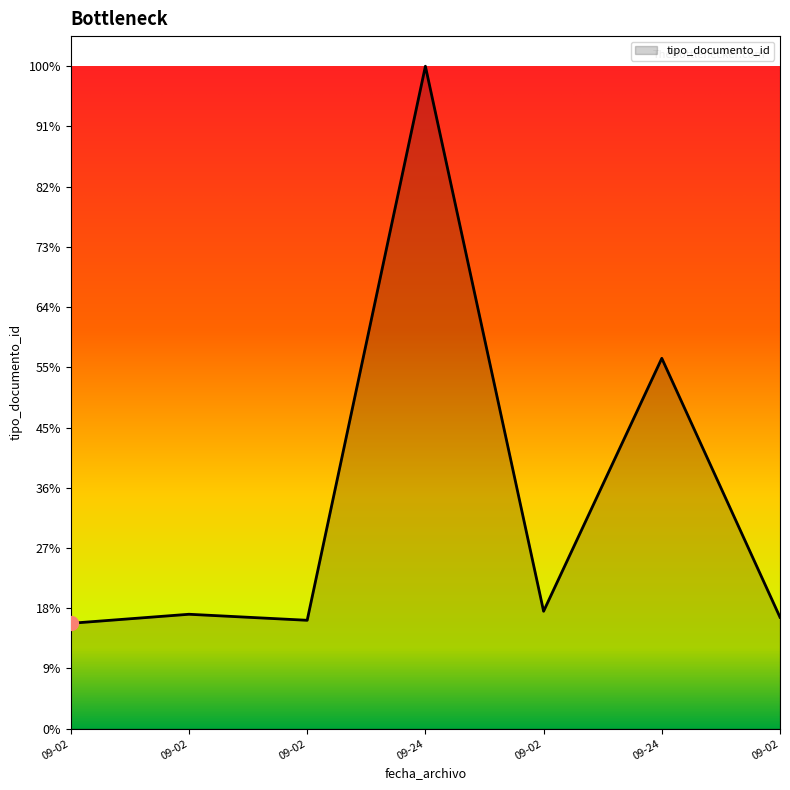

Does the chart have visible grid lines?

No